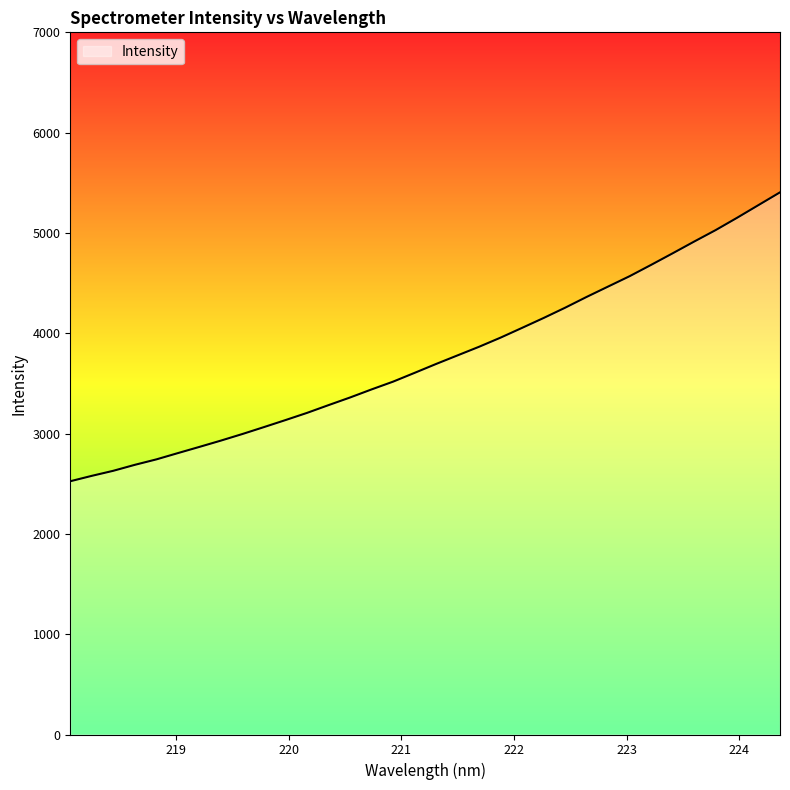

What is the difference between the maximum and minimum values?

2880.1